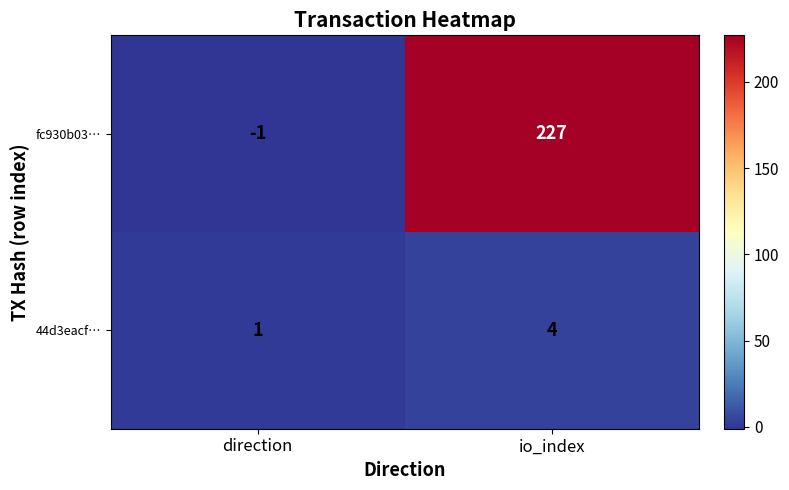

True or false: fc930b03… has a value of 132 at io_index.

False